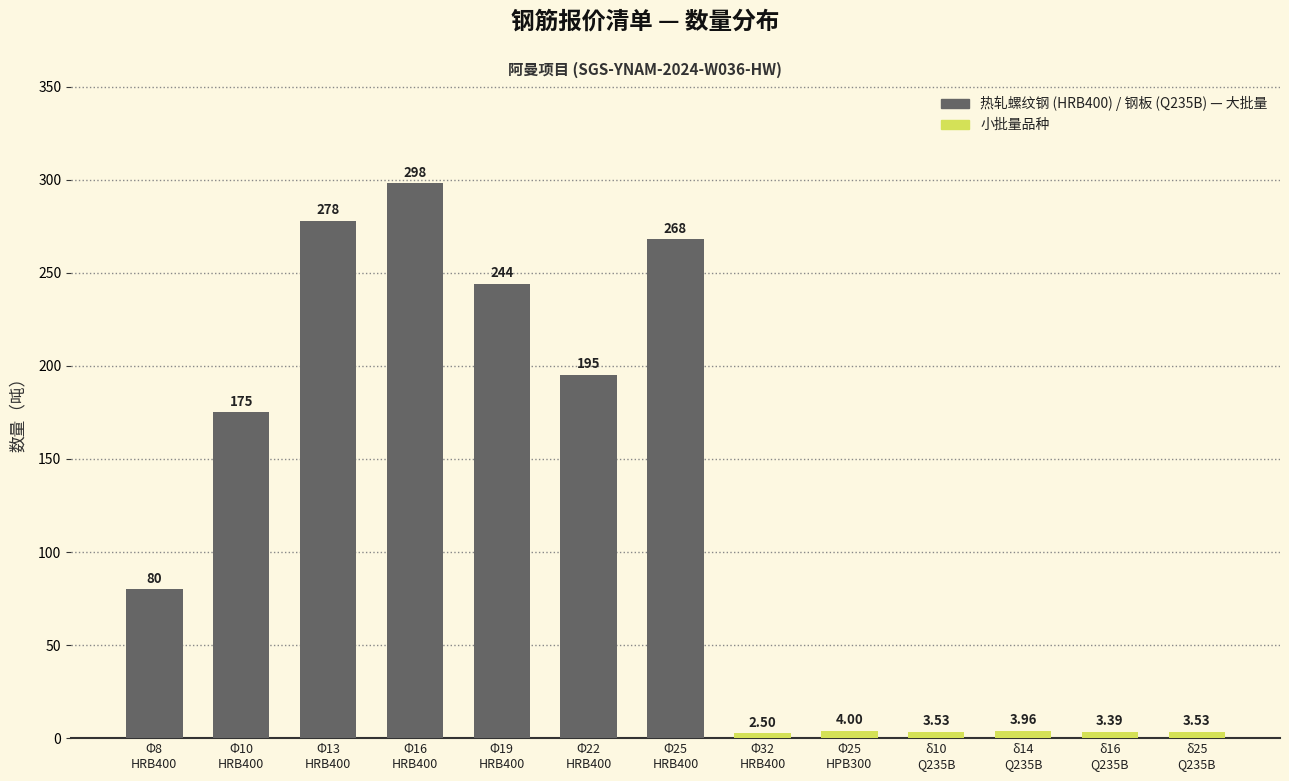

Between δ14
Q235B and Φ13
HRB400, which is larger?

Φ13
HRB400